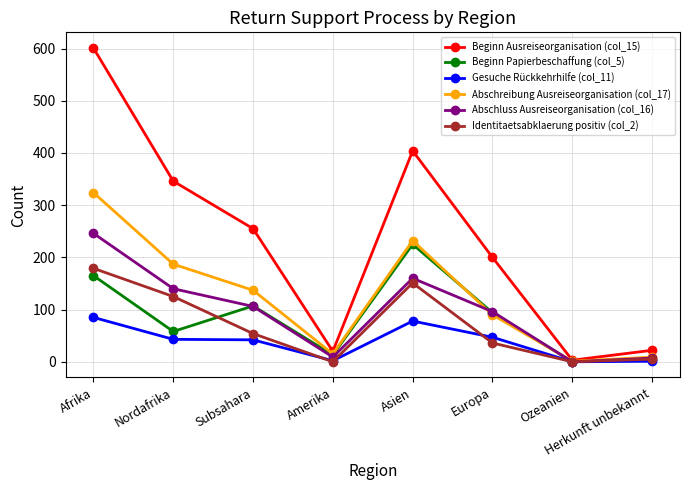

Which label corresponds to the largest value in the chart?

Afrika